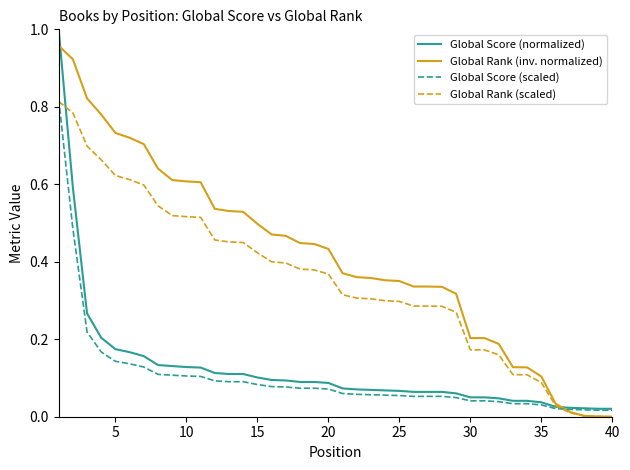

Which series has the largest total across all categories?

Global Rank (inv. normalized)